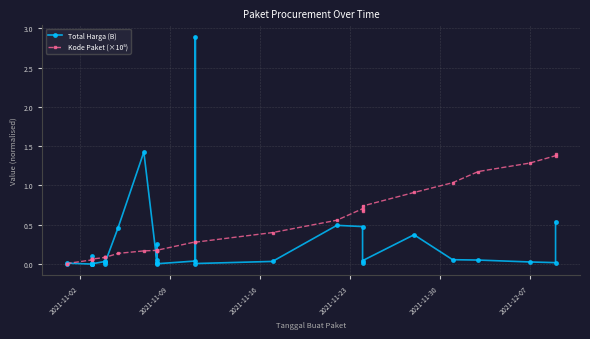

What is the maximum value for Total Harga (B)?

2.9